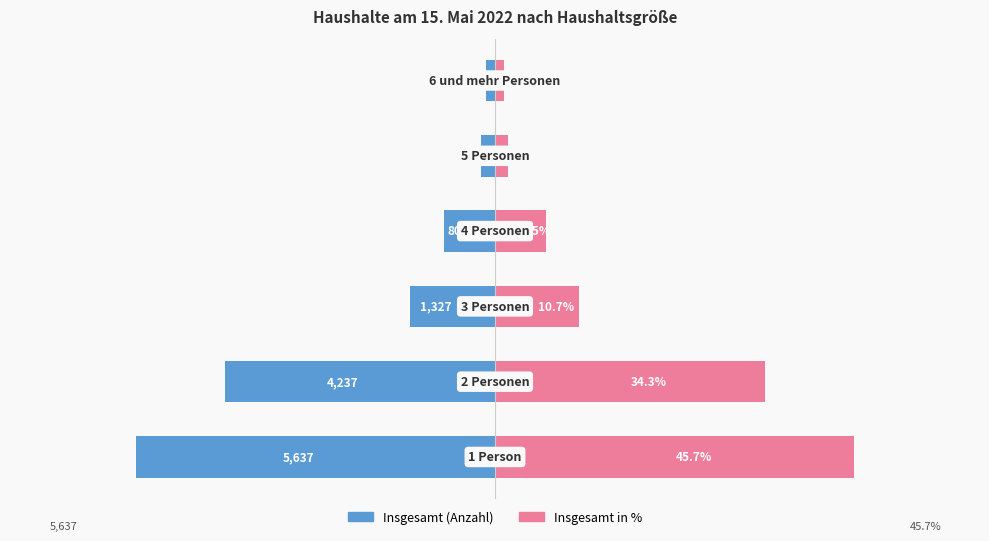

What is the maximum value shown in the chart?

5637.0